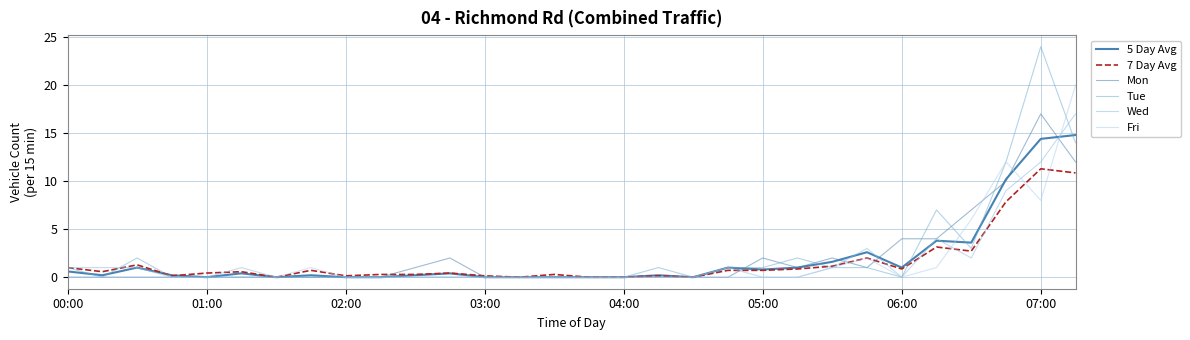

Rank the series by their maximum value, from lowest to highest.

7 Day Avg, 5 Day Avg, Mon, Wed, Fri, Tue